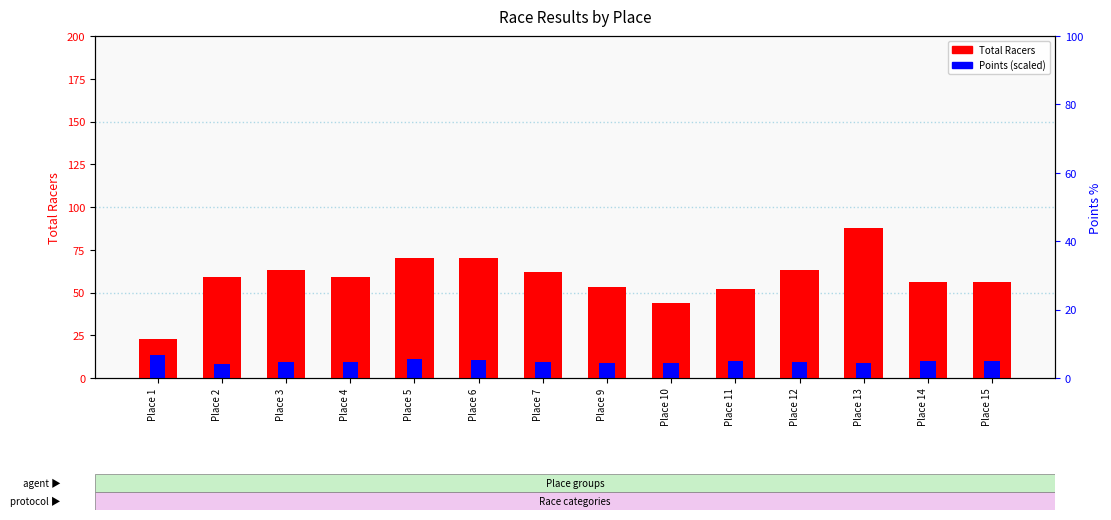

At how many categories does at least one series exceed 36?

13